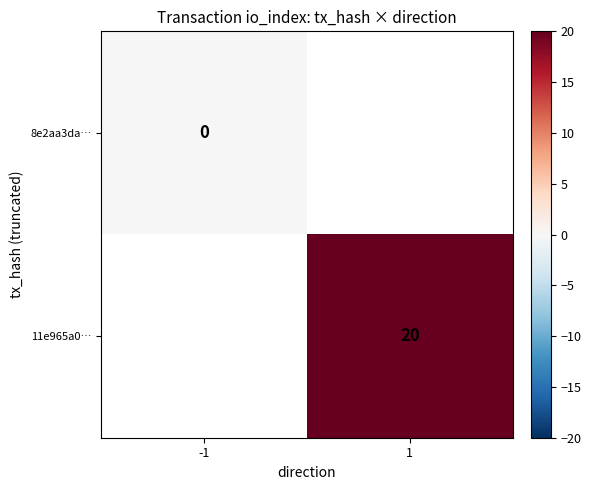

True or false: 11e965a0… has a value of 34 at 1.

False